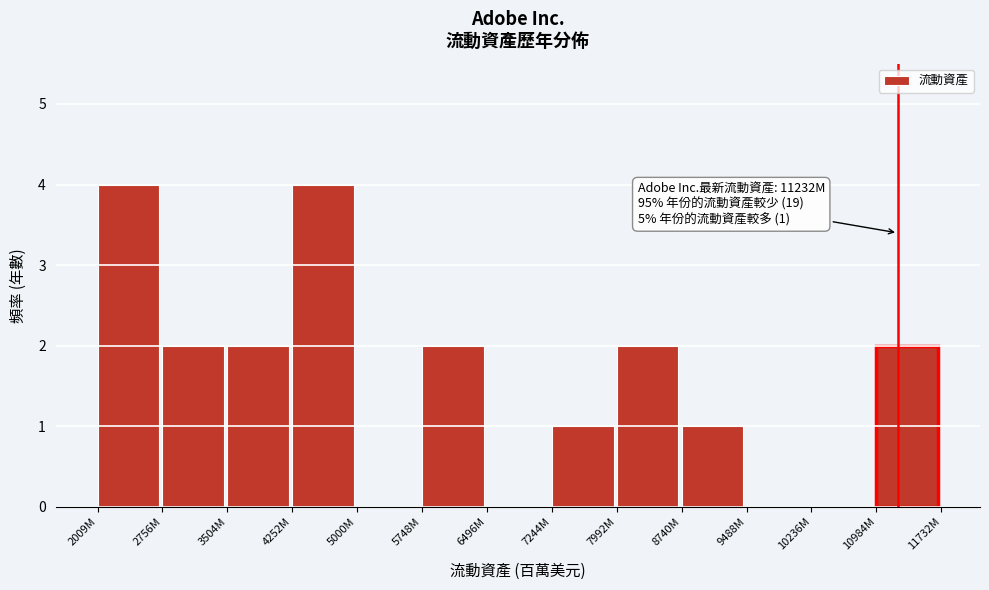

Reading right to left, transcribe all the data shown in this chart.

10984M=2	10236M=0	9488M=0	8740M=1	7992M=2	7244M=1	6496M=0	5748M=2	5000M=0	4252M=4	3504M=2	2756M=2	2009M=4